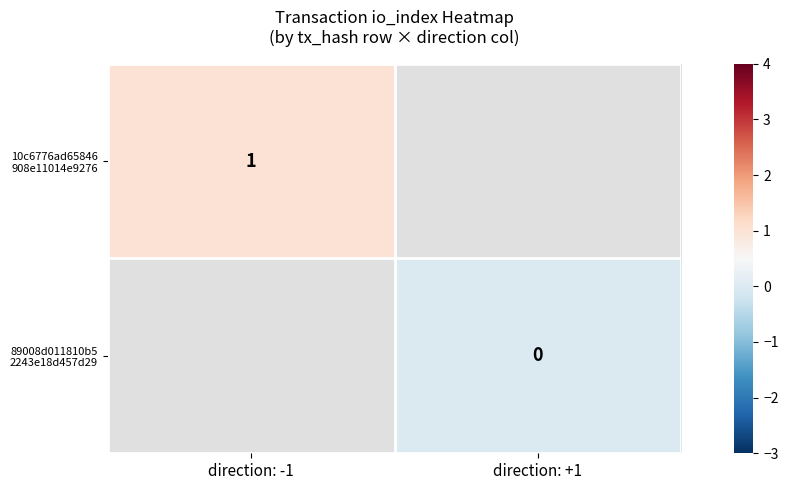

Which category has the lowest value across all series?

direction: +1